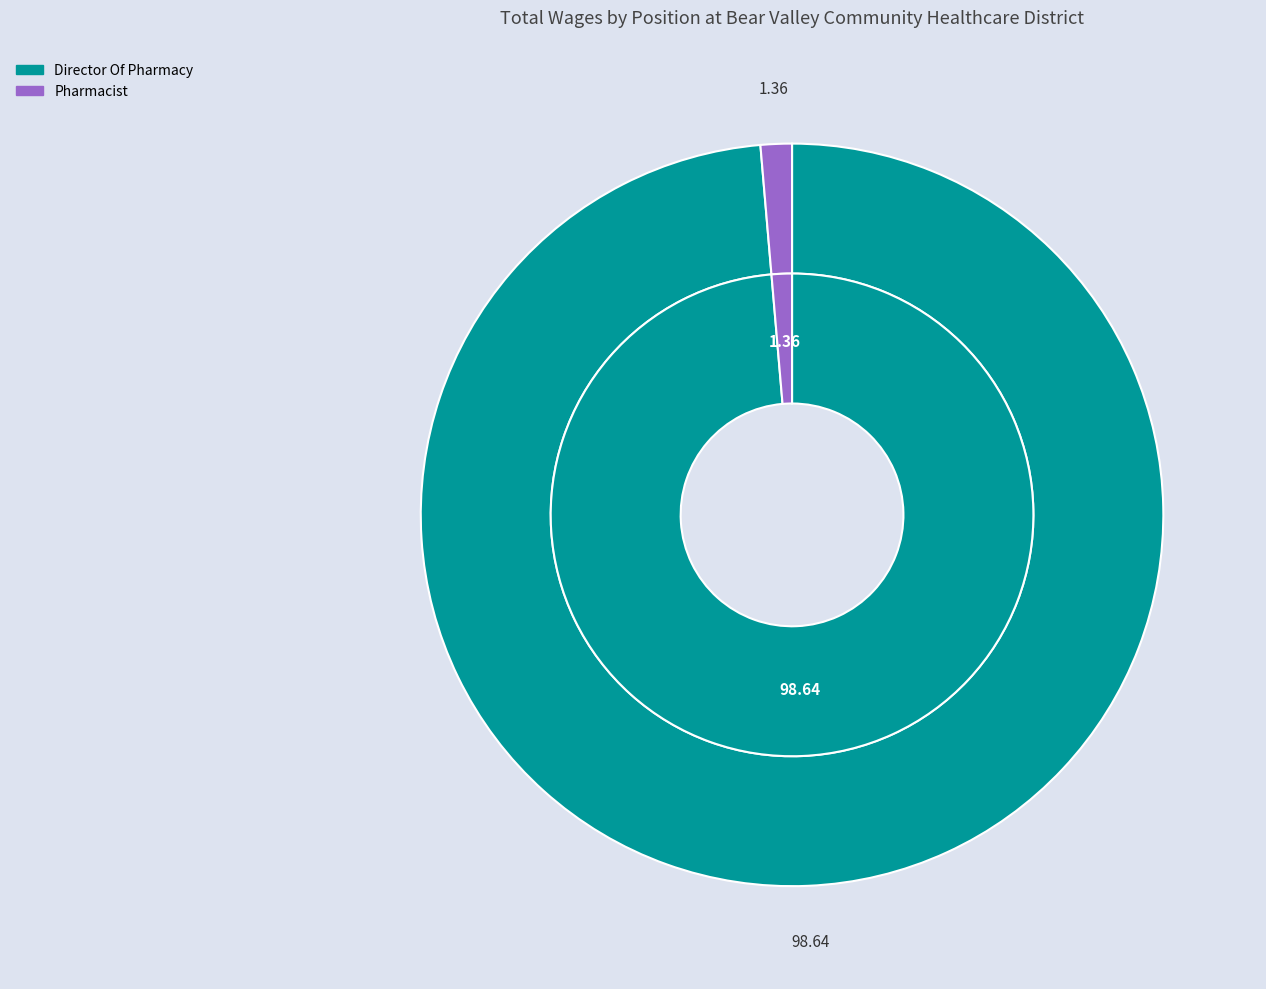

Does Pharmacist account for over 50% of the chart?

No